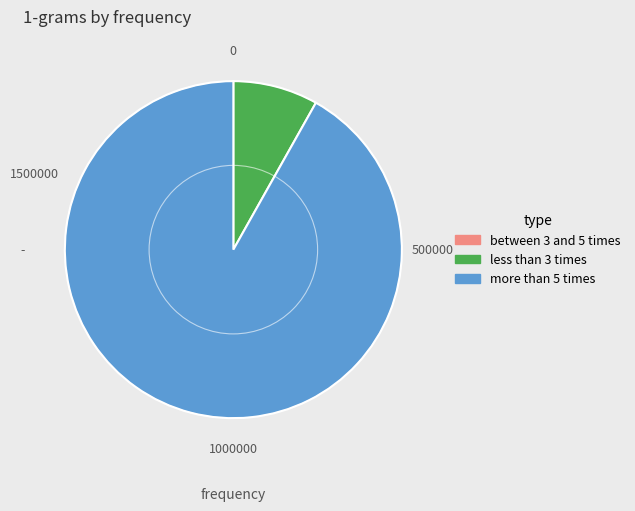

Is there any slice that represents more than half of the pie?

Yes